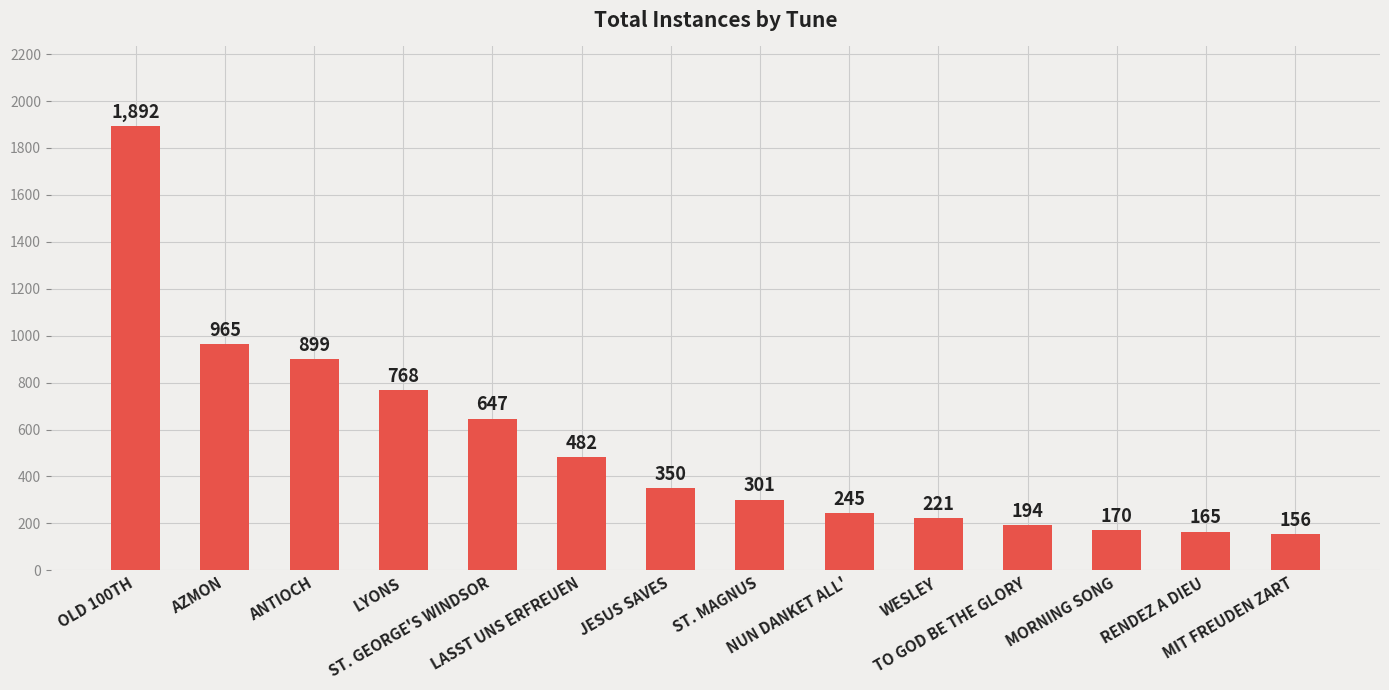

What is the greatest value displayed?

1892